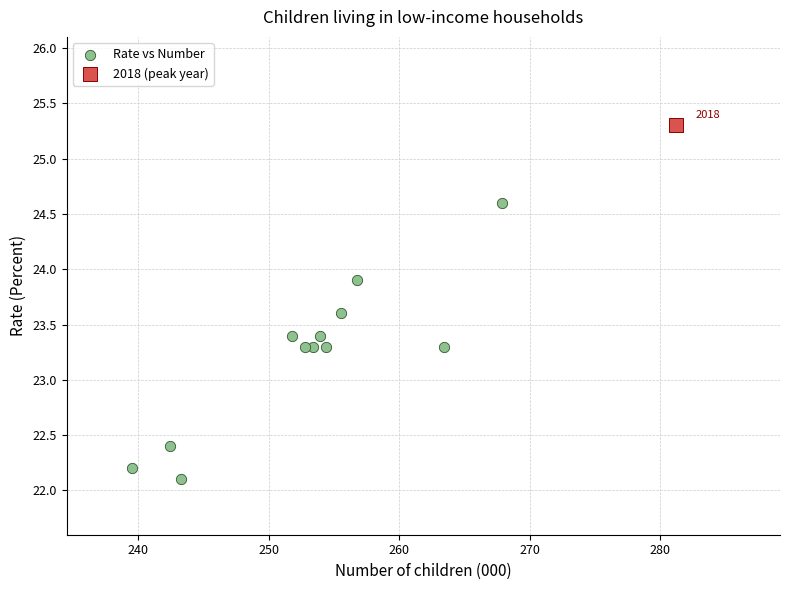

What are all the series names shown in the legend?

Rate vs Number, 2018 (peak year)